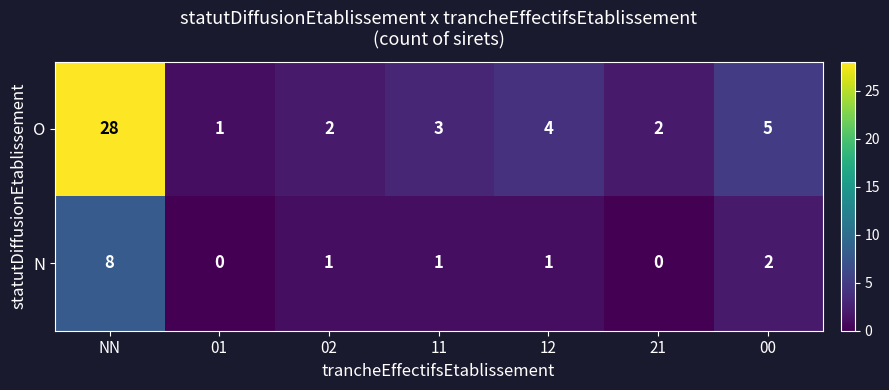

Between NN and 01, which series saw the biggest shift?

O